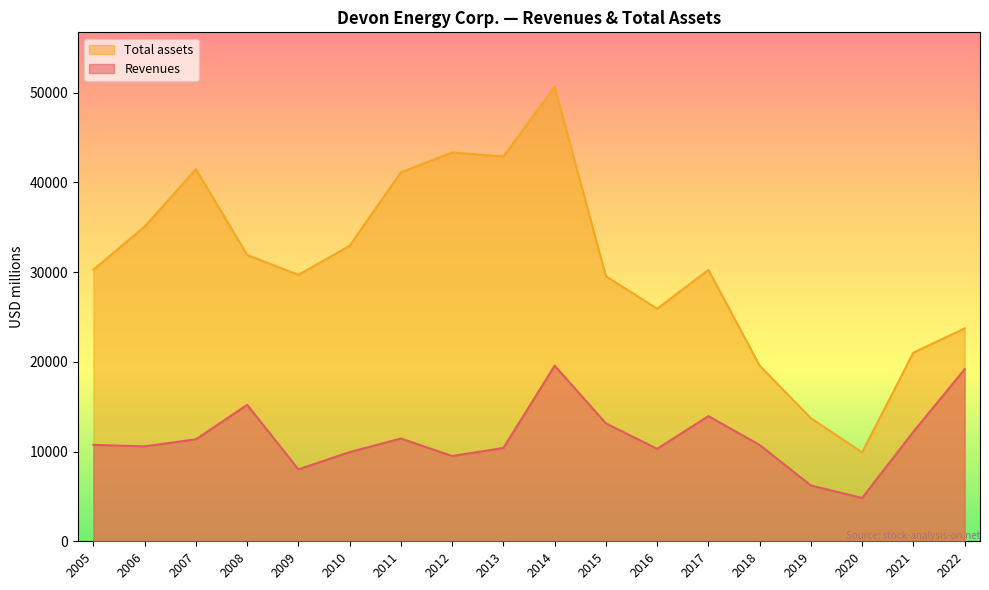

Which series has the widest spread of values?

Total assets